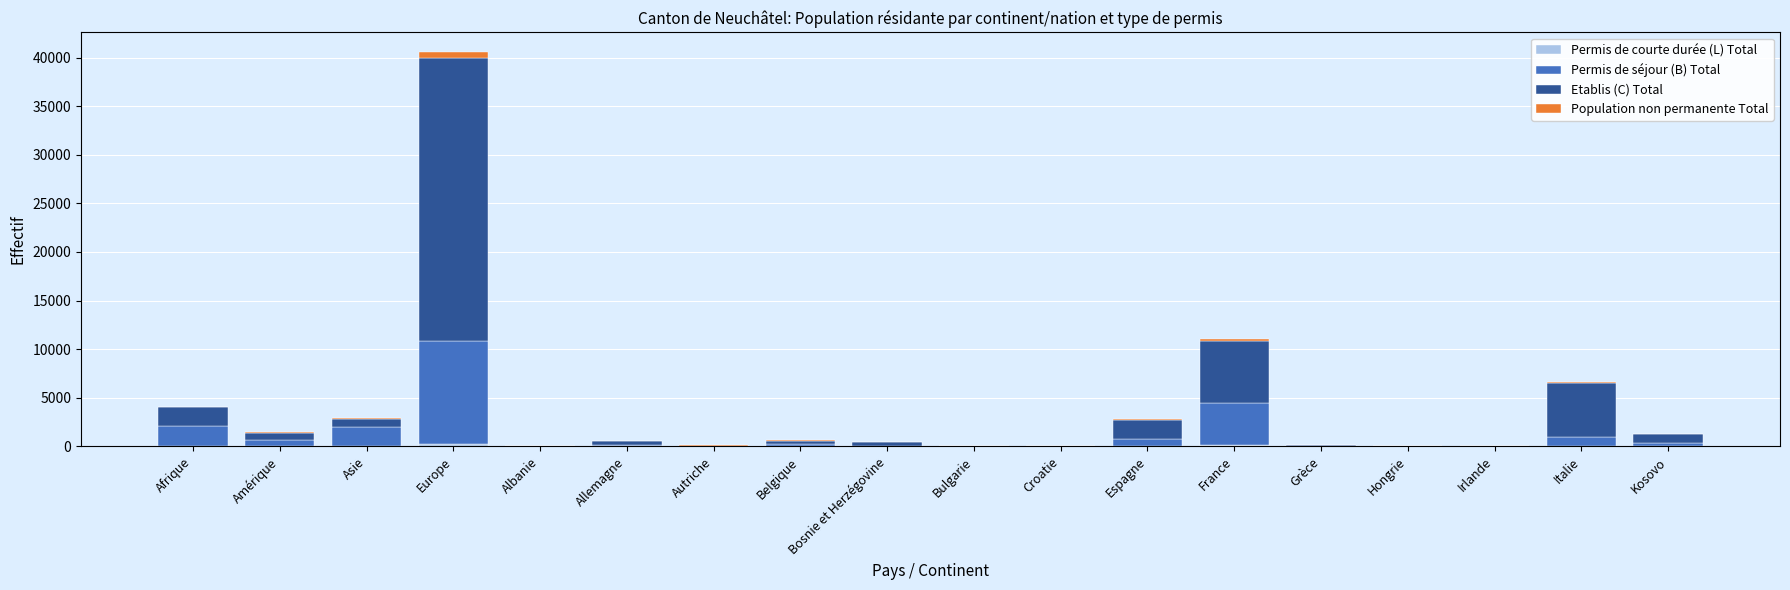

At which category is the sum across all series the highest?

Europe